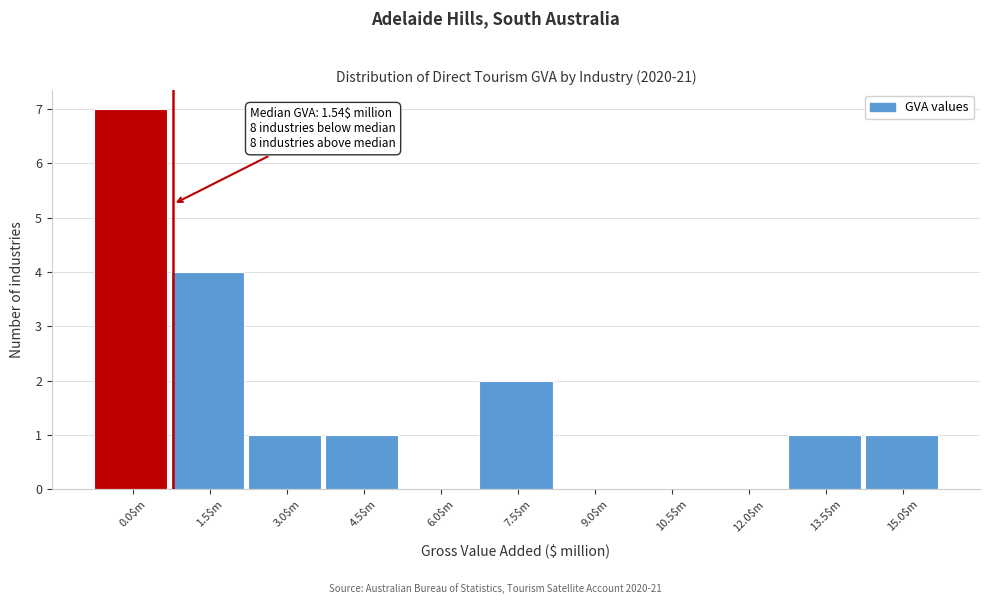

What is the sum of all values?

17